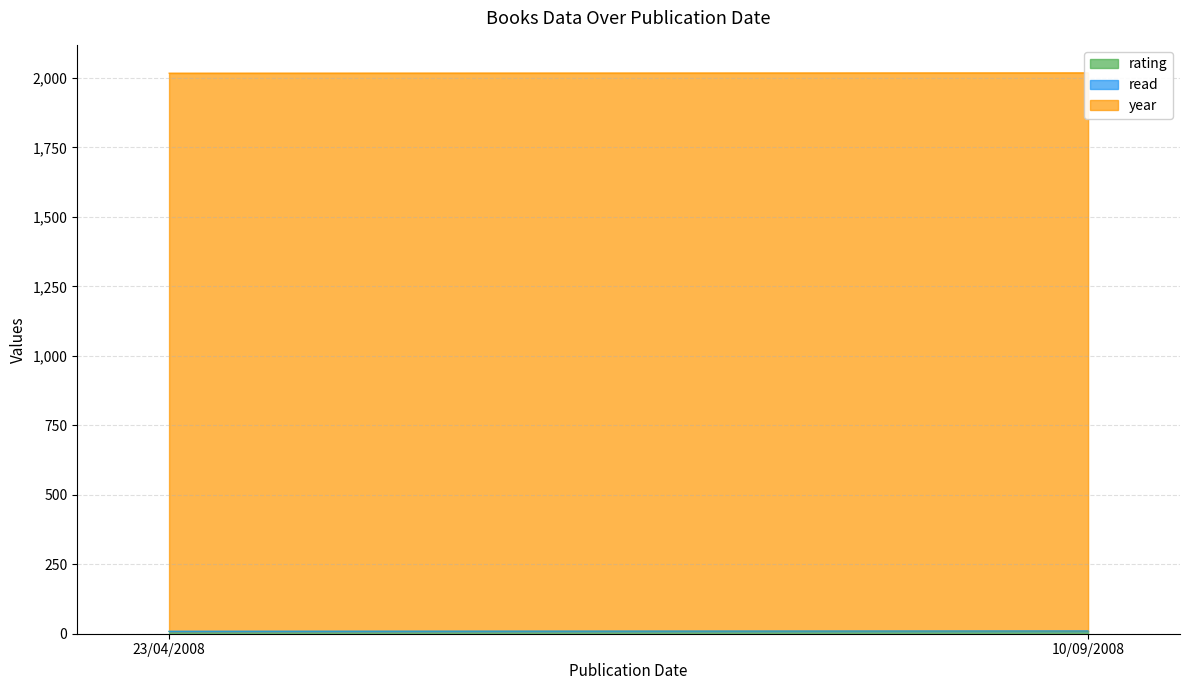

What is the minimum value shown in the chart?

1